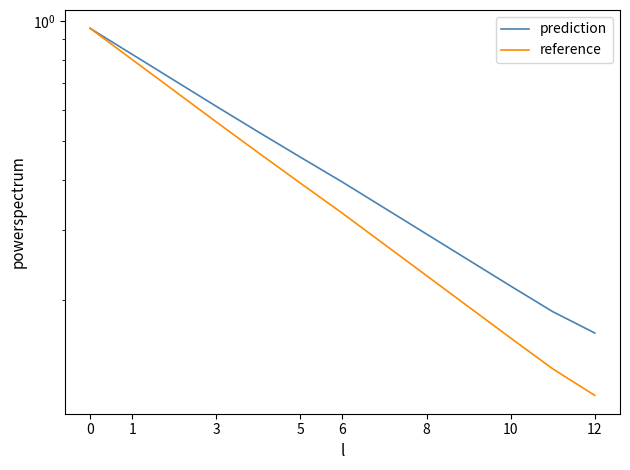

Does the chart have visible grid lines?

No